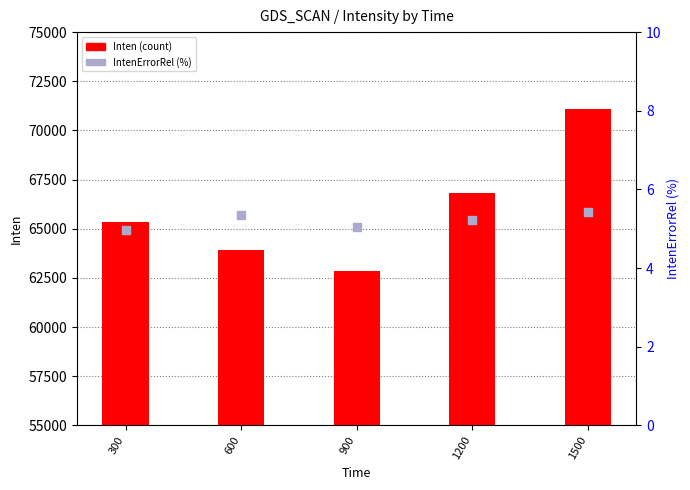

What is the total value across all series at 900?

62848.1